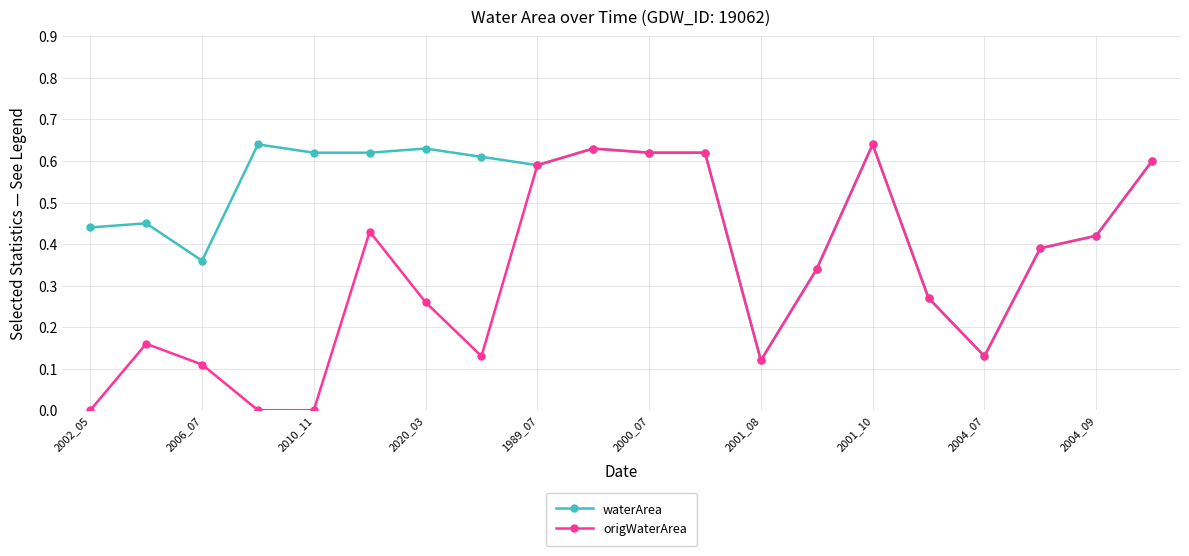

Which series has the largest total across all categories?

waterArea